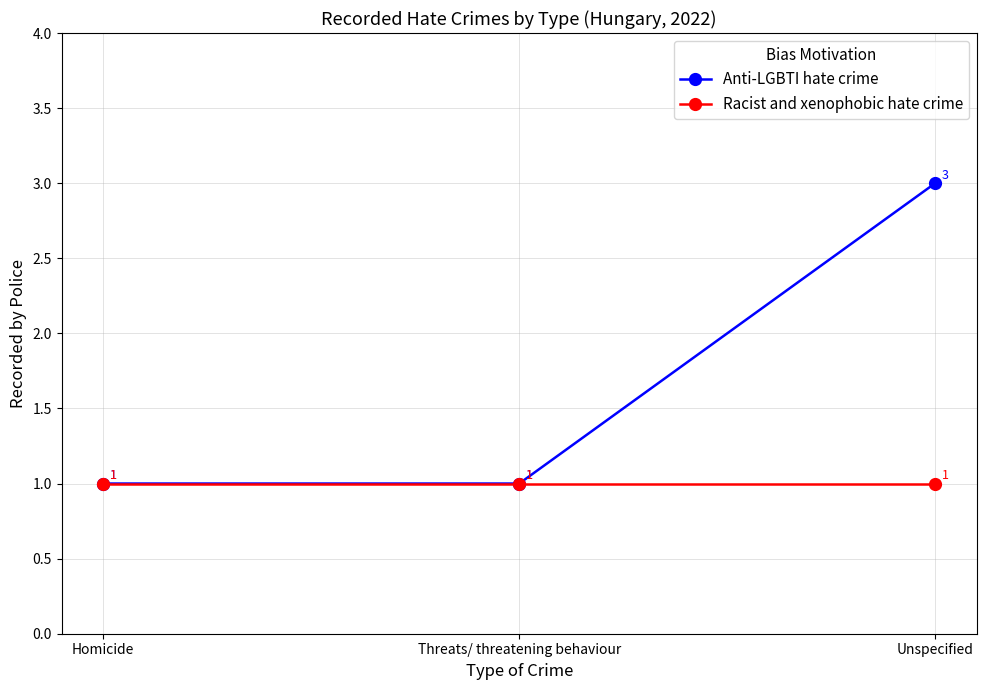

True or false: Racist and xenophobic hate crime has a value of 1 at Unspecified.

True